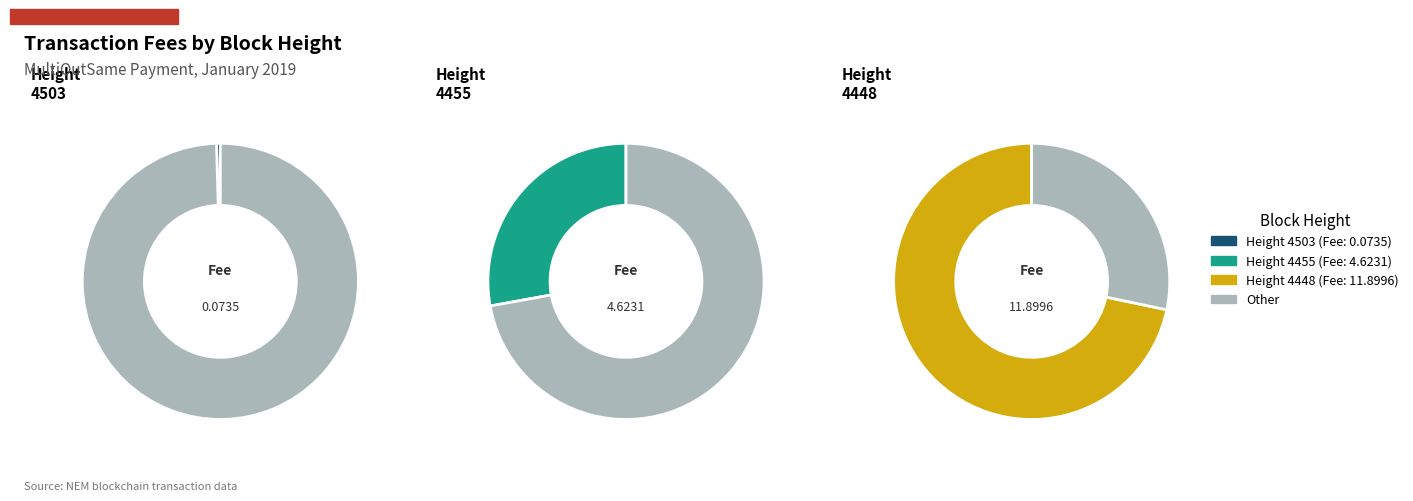

Rank the categories by value from lowest to highest.

4503, 4455, 4448